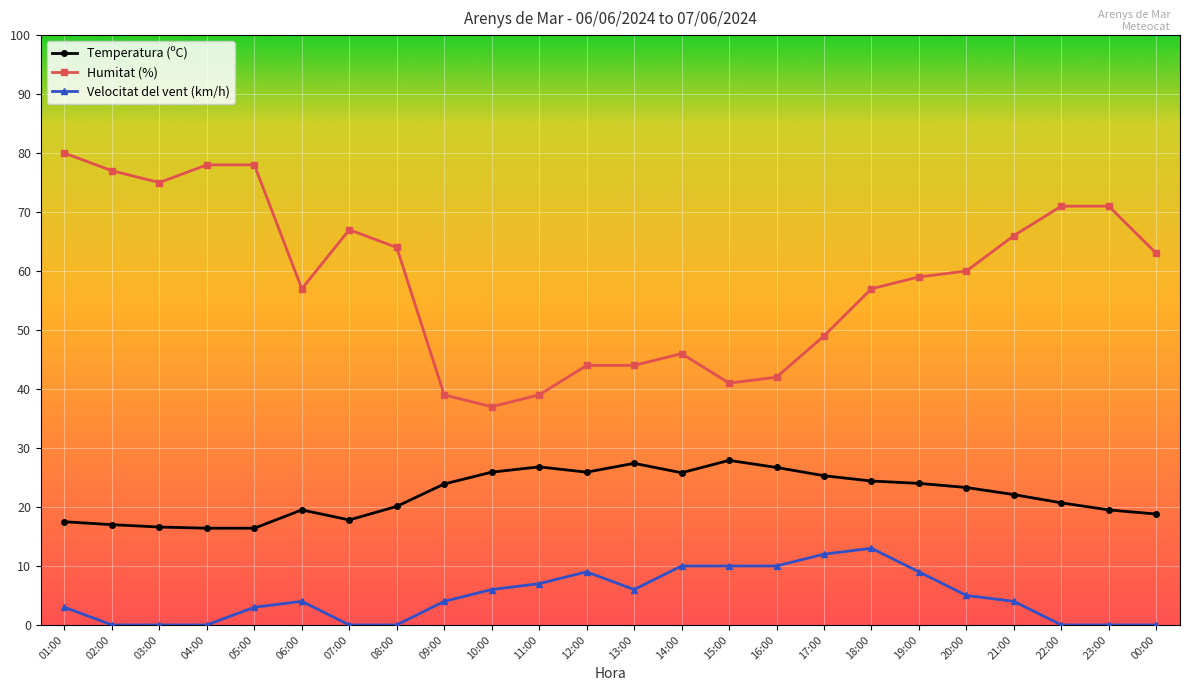

Where does the Temperatura (ºC) series first go above 23?

09:00